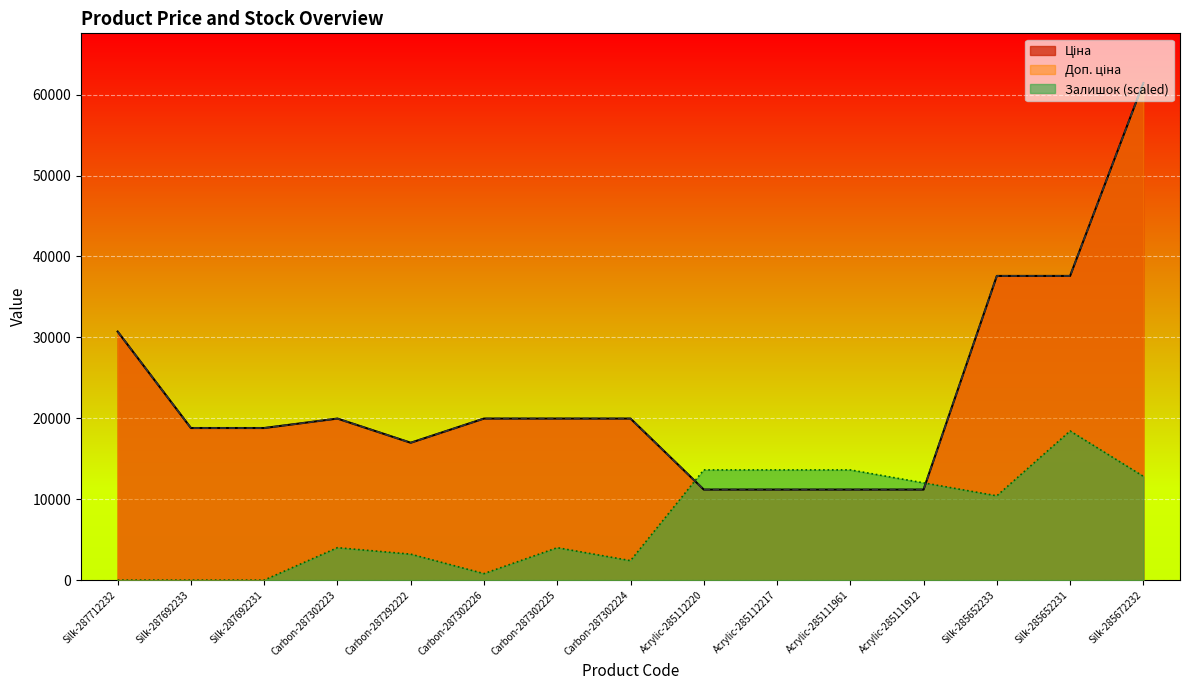

True or false: Ціна has a value of 46374.7 at Silk-287712232.

False